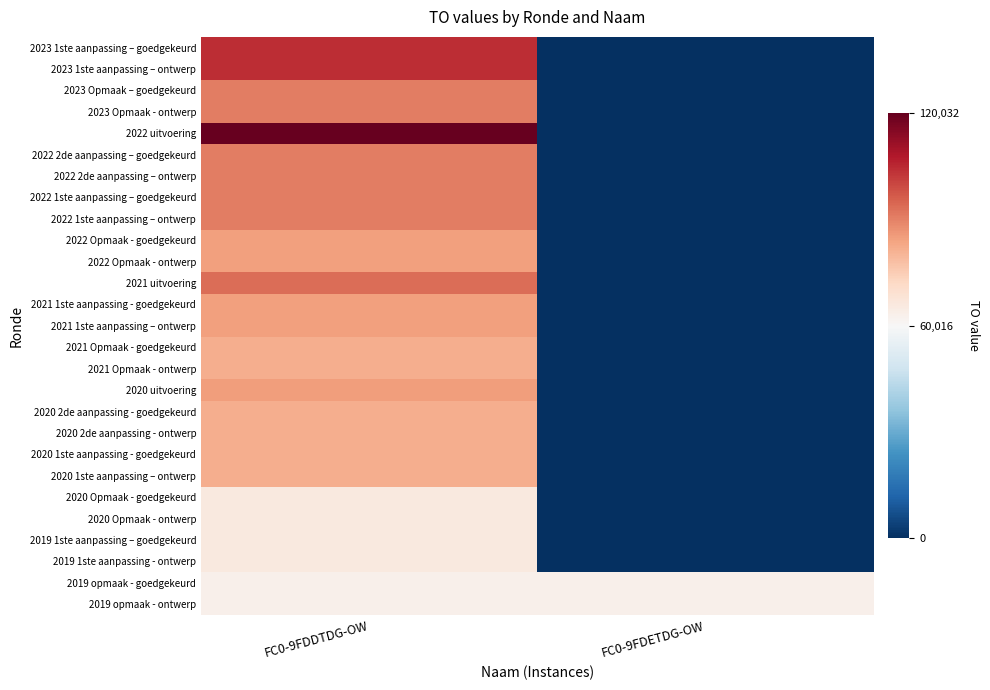

Which series has the largest range (max minus min)?

2022 uitvoering